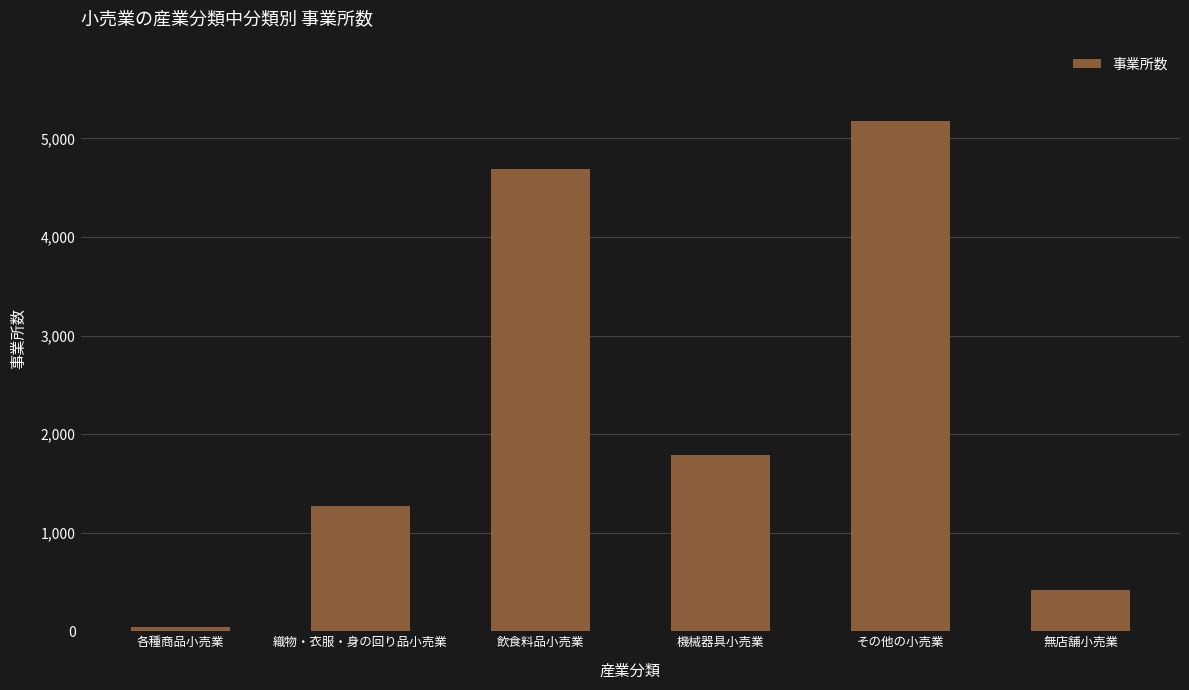

Reading left to right, extract all data points from this chart.

45	1275	4686	1785	5174	423